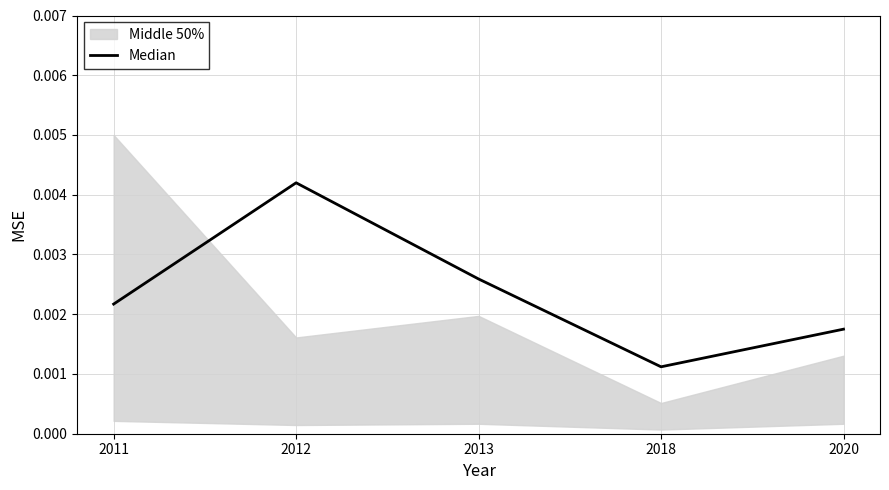

Where is the first local maximum?

2012